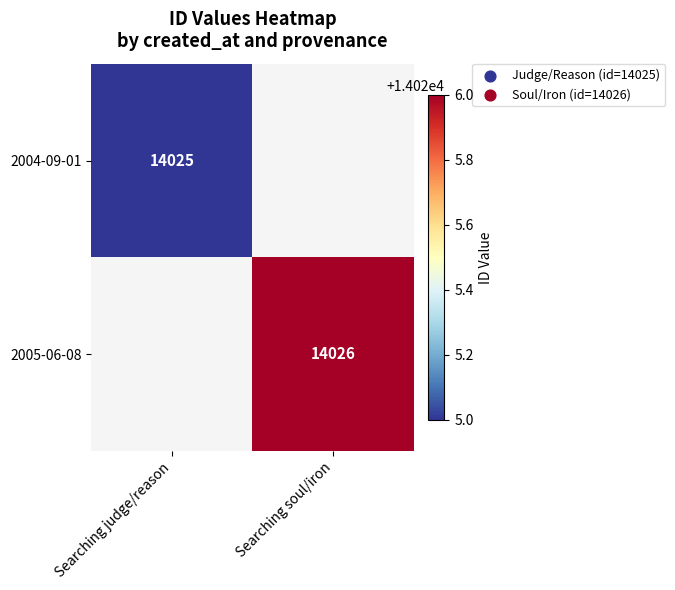

The 2005-06-08 series shows 14026 at Searching soul/iron. True or false?

True